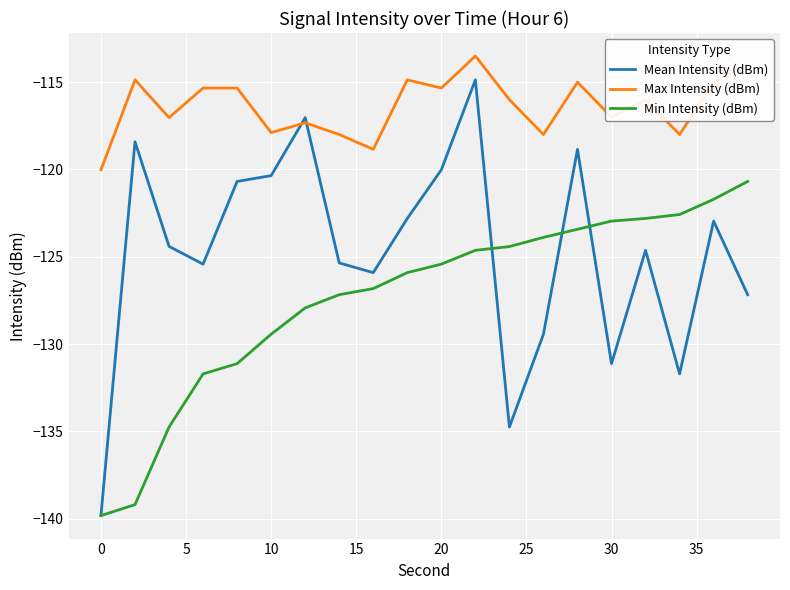

How many times do Mean Intensity (dBm) and Max Intensity (dBm) cross each other?

2